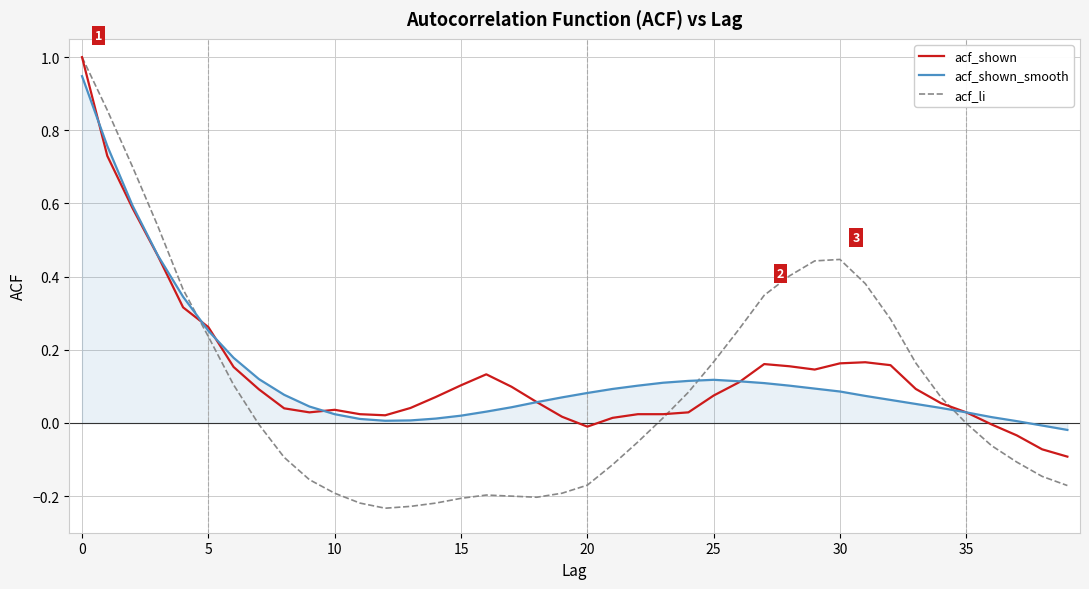

Which series has the largest range (max minus min)?

acf_li